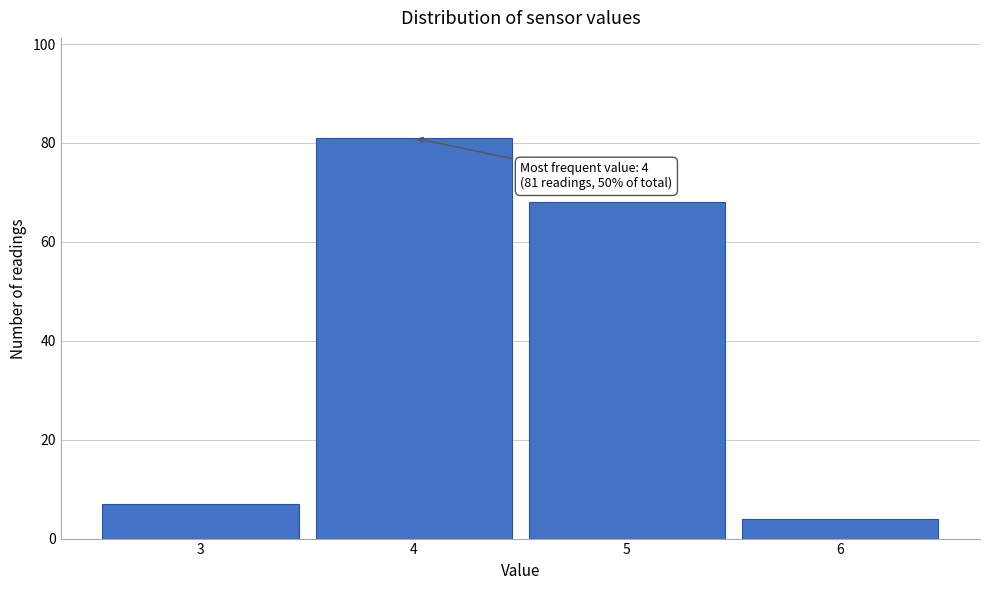

Reading left to right, list all the values displayed in this chart.

7	81	68	4